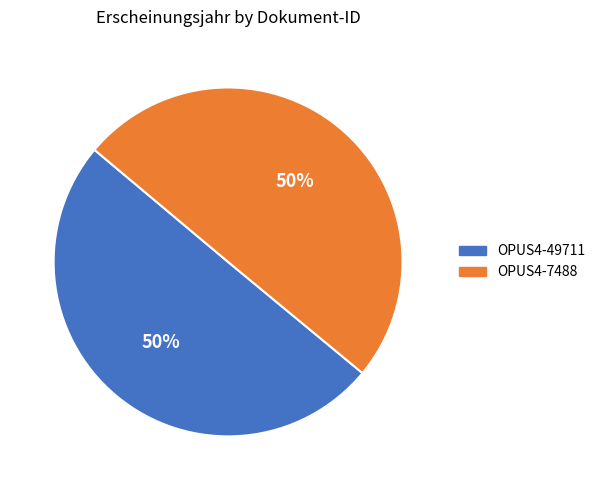

Approximately how many times larger is the value at OPUS4-49711 compared to OPUS4-7488?

1.0